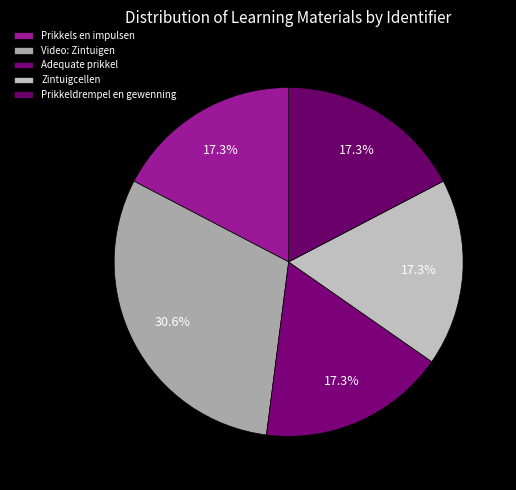

How many slices are in this pie chart?

5